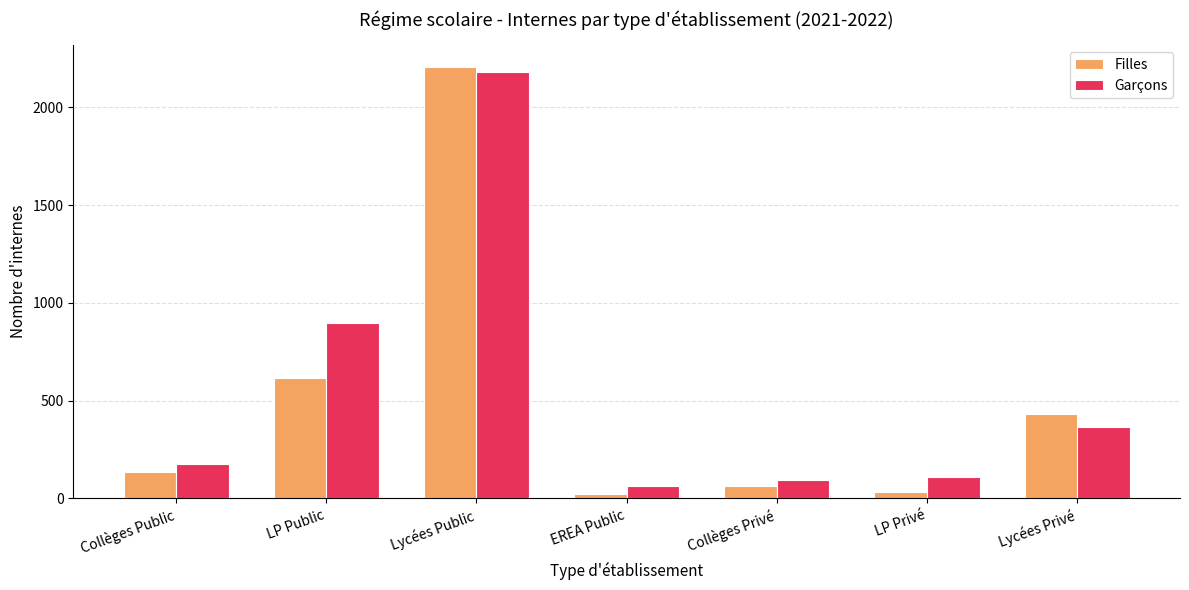

What value does the Garçons series have at Lycées Public?

2179